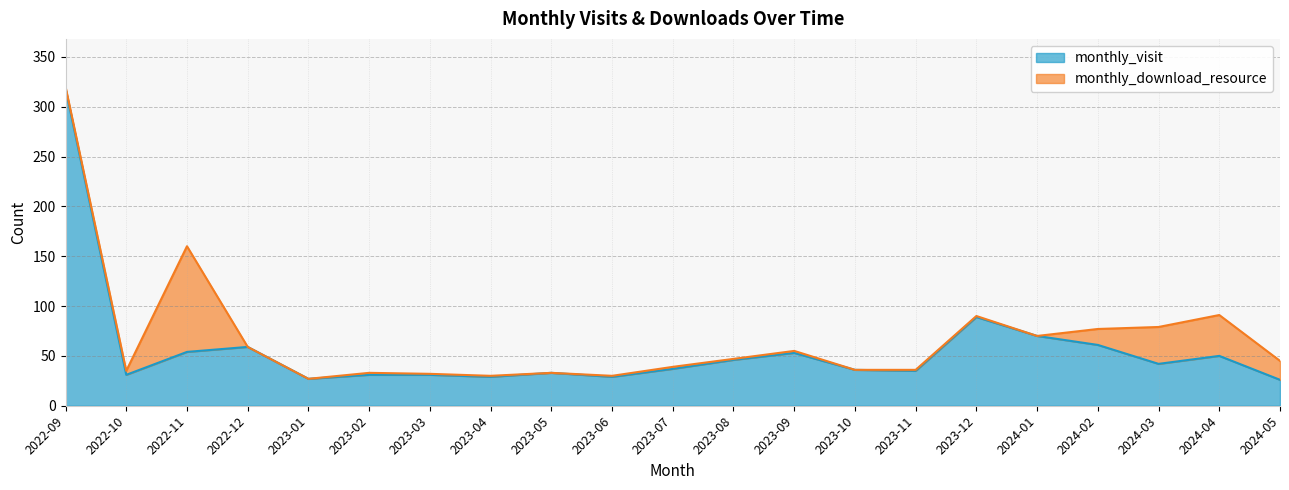

What is the difference between the values at 2023-05 and 2023-02?

2